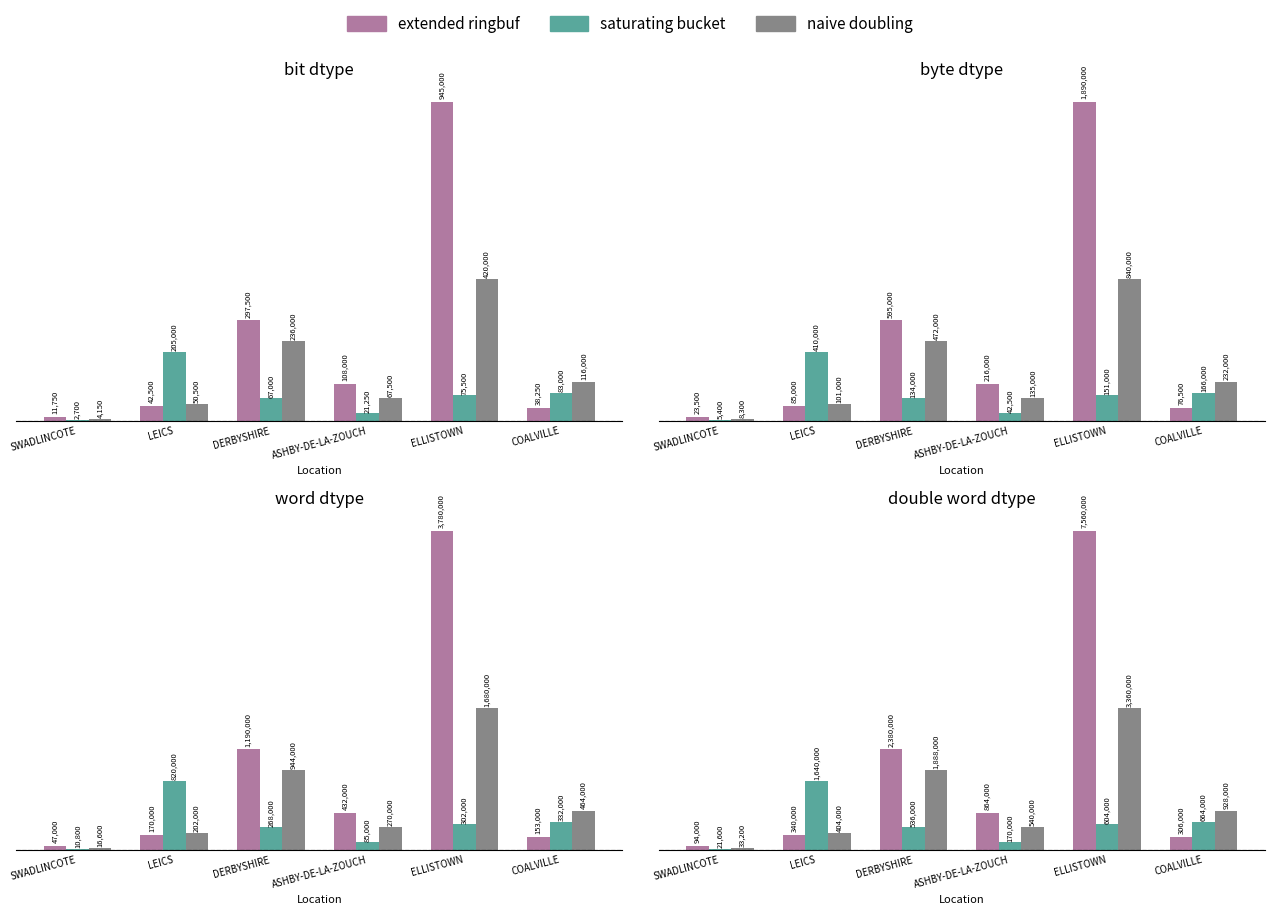

The value of saturating bucket at LEICS is 1640000. True or false?

True